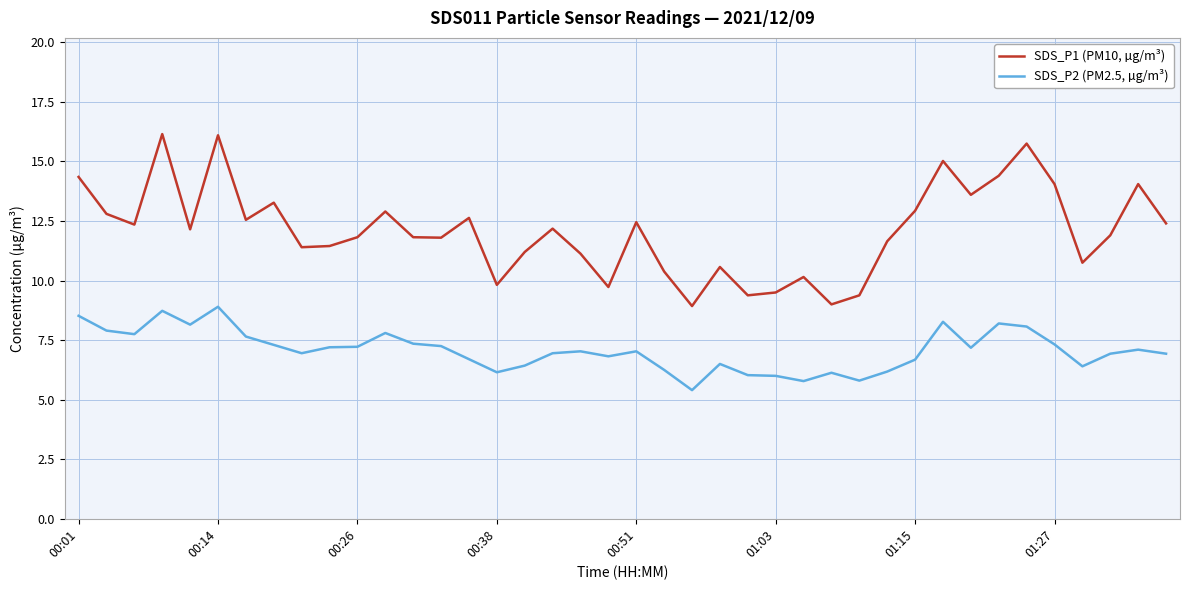

Which series has the largest total across all categories?

SDS_P1 (PM10, µg/m³)